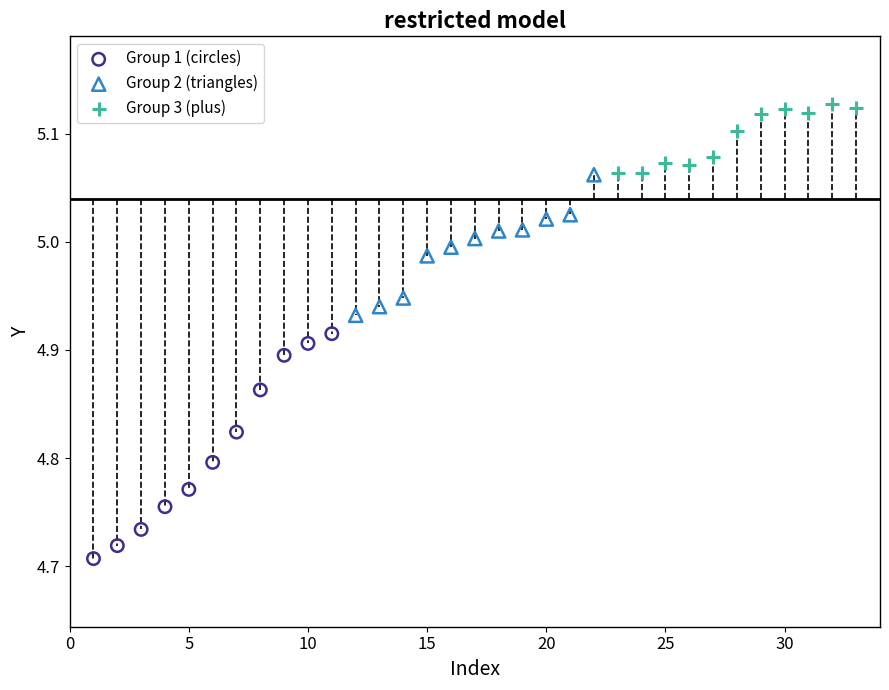

Which series reaches the minimum Y coordinate?

Group 1 (circles)